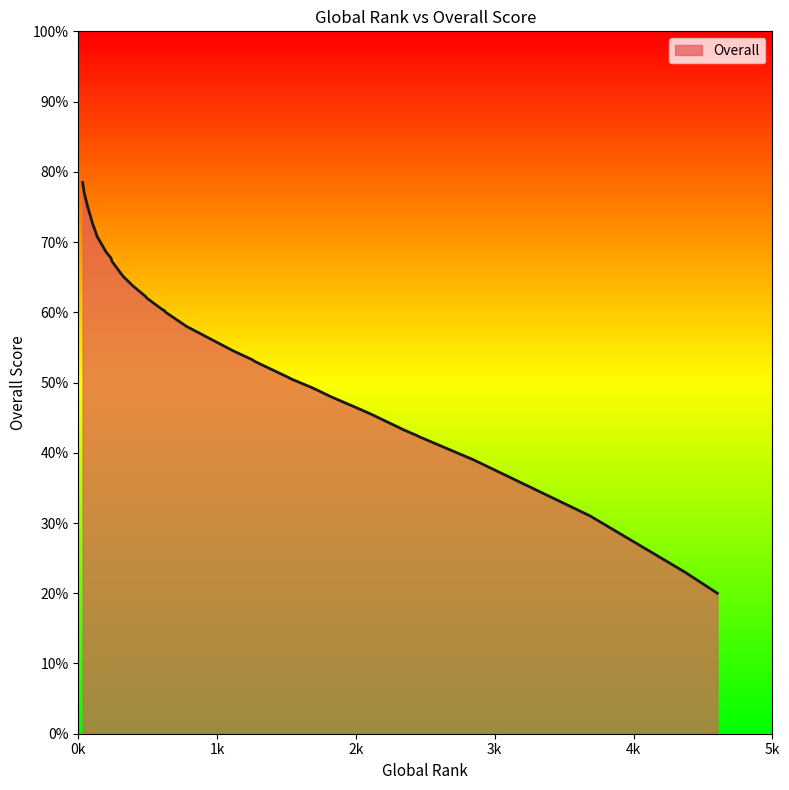

What is the difference between the maximum and second lowest values?

55.5